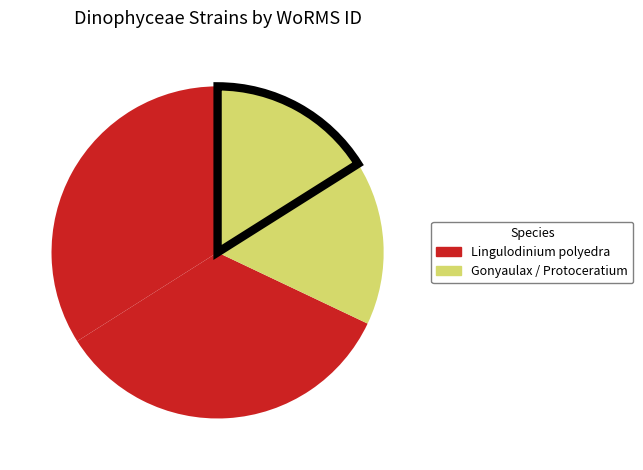

Rank the categories by value from highest to lowest.

RCC10638, RCC10649, RCC4104, RCC10717